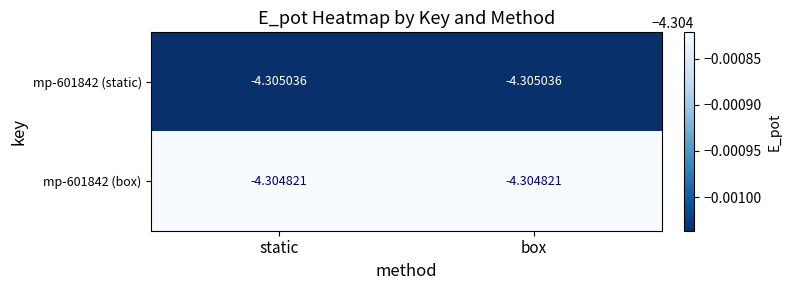

Is the value of mp-601842 (box) at box greater than the value of mp-601842 (static) at box?

Yes